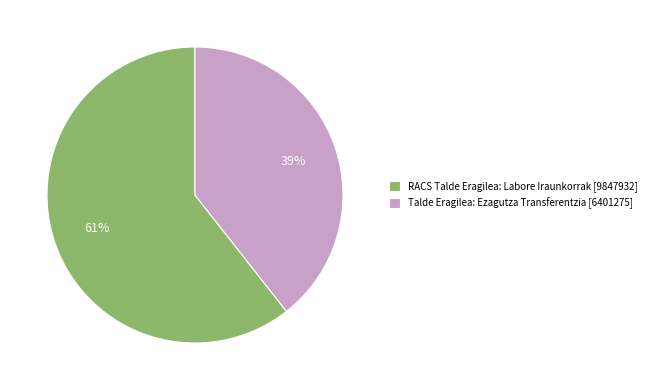

To the nearest percent, what percentage of the pie is RACS Talde Eragilea: Labore Iraunkorrak [9847932]?

61%